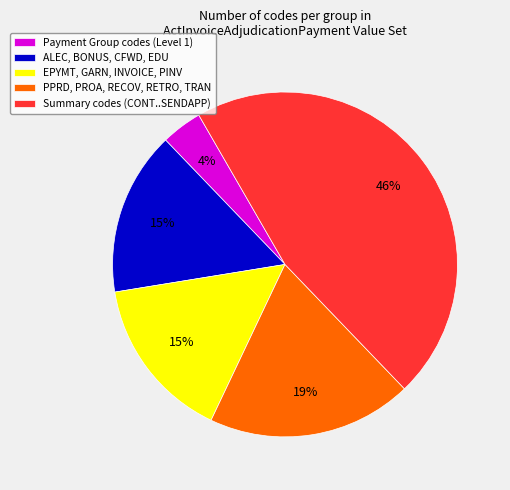

Does any single category account for the majority?

No